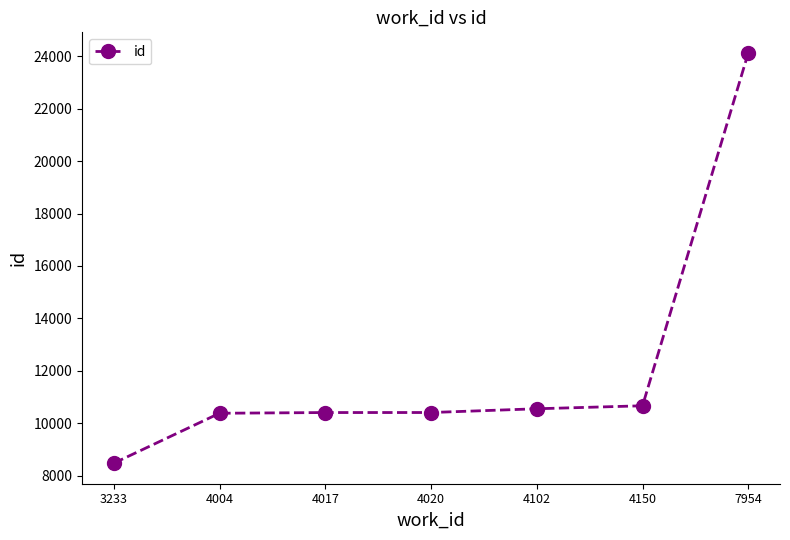

What is the value of the 7th point from the left?

24124